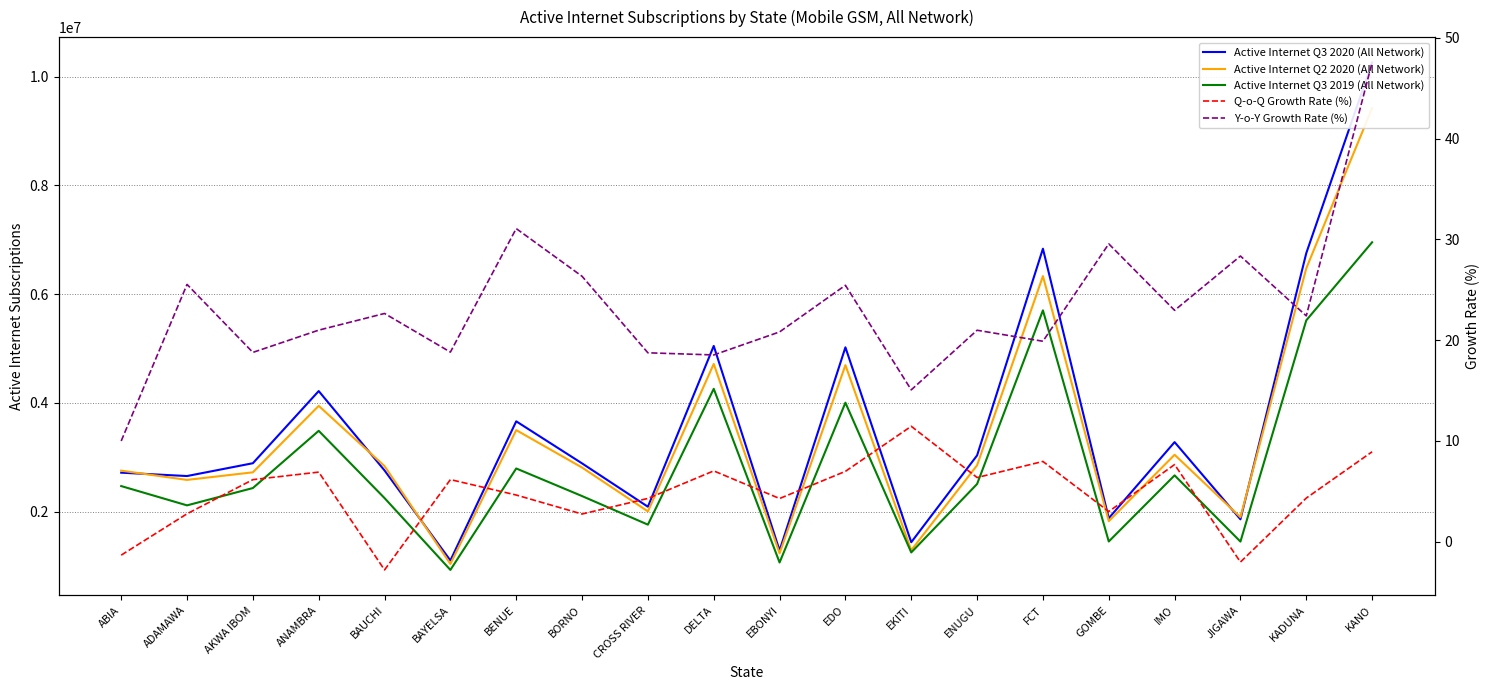

How many lines are shown in the chart?

5